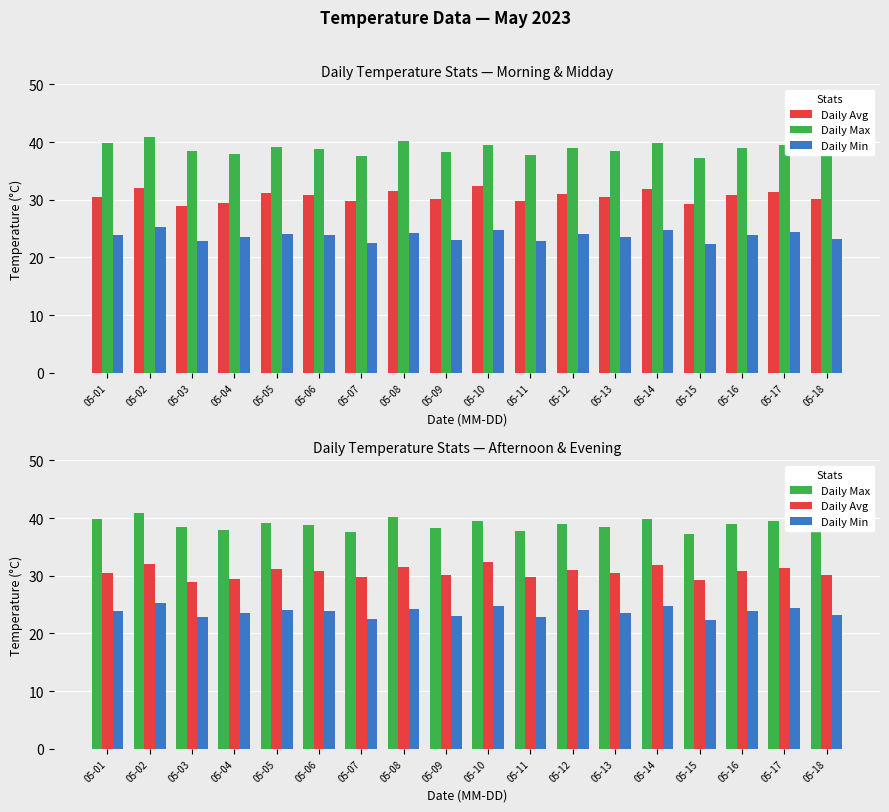

Which category has the highest value in the Daily Max series?

05-02